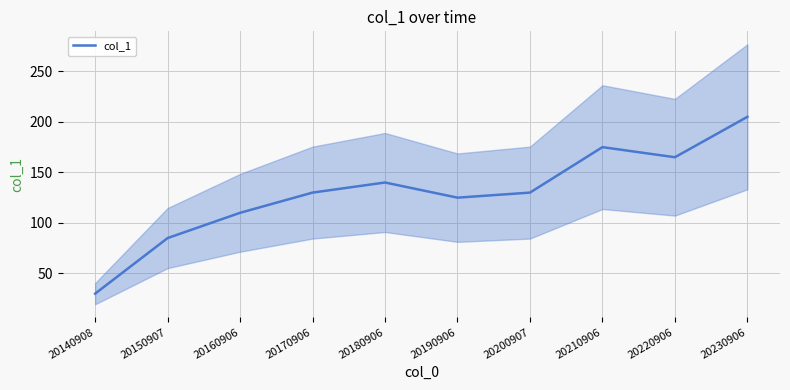

What is the value of the 2nd point from the left?

85